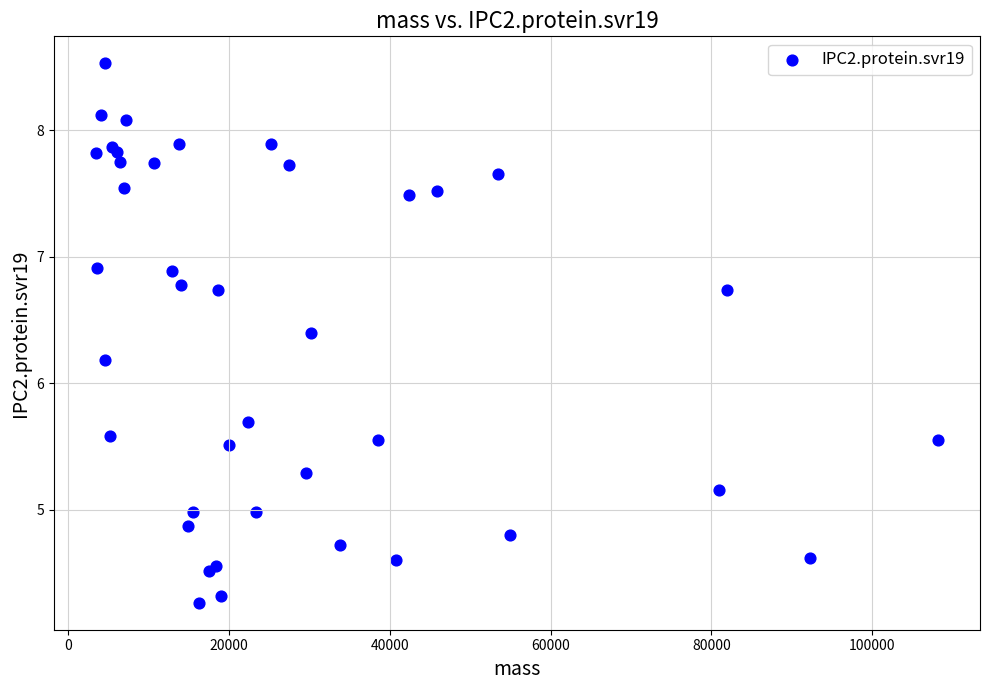

What Y value in the scatter plot is closest to 6?

6.2